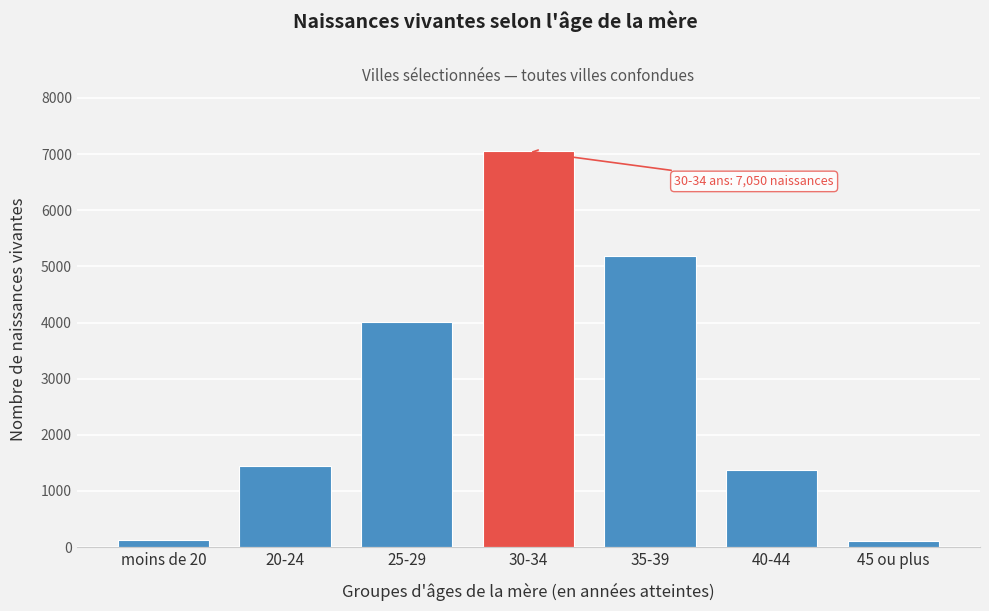

The value at 35-39 is 5188. True or false?

True